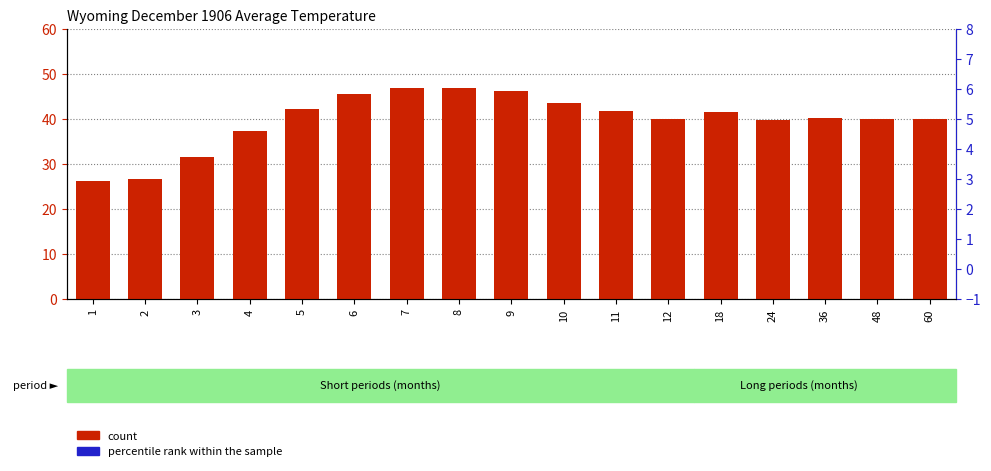

What is the average value of the percentile rank within the sample series?

1.1